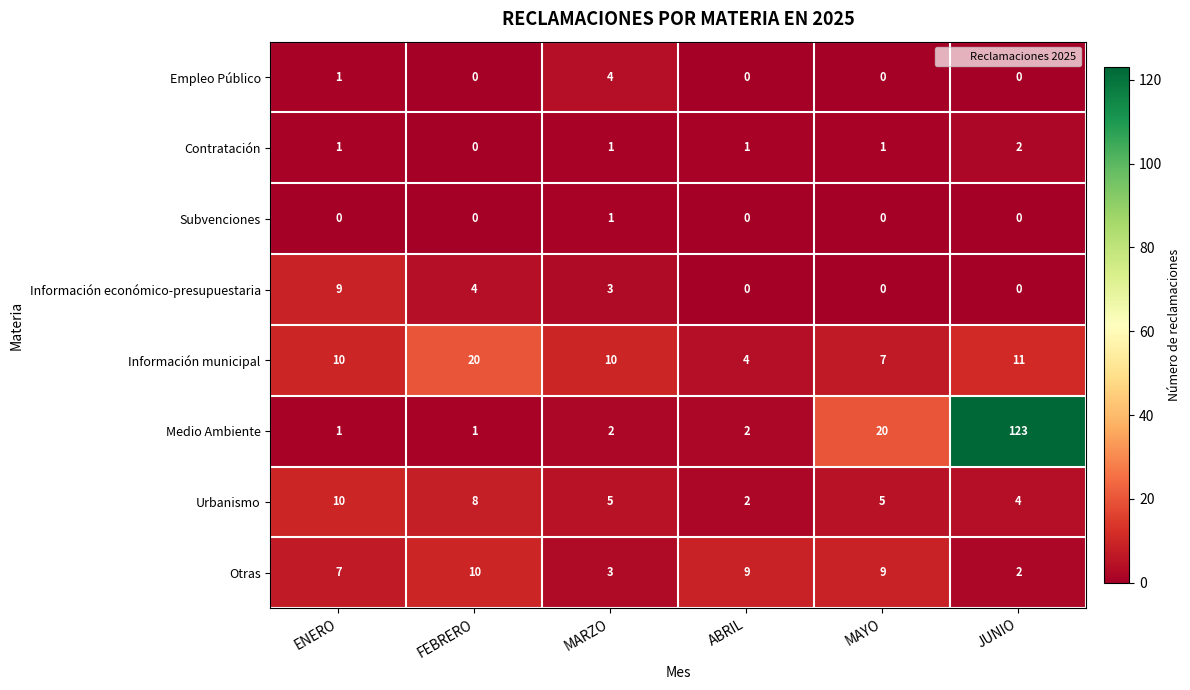

Which series changed the most between ABRIL and MAYO?

Medio Ambiente